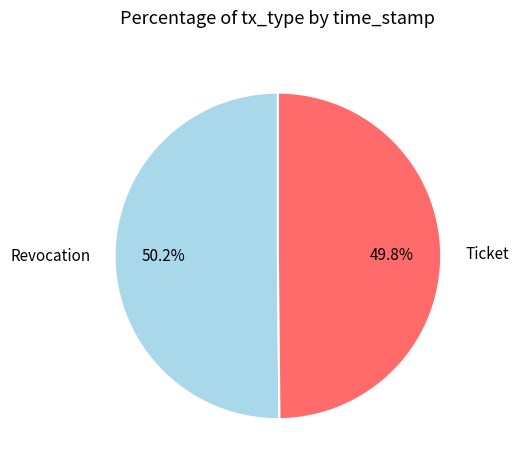

What percentage is the Revocation slice, to the nearest percent?

50%